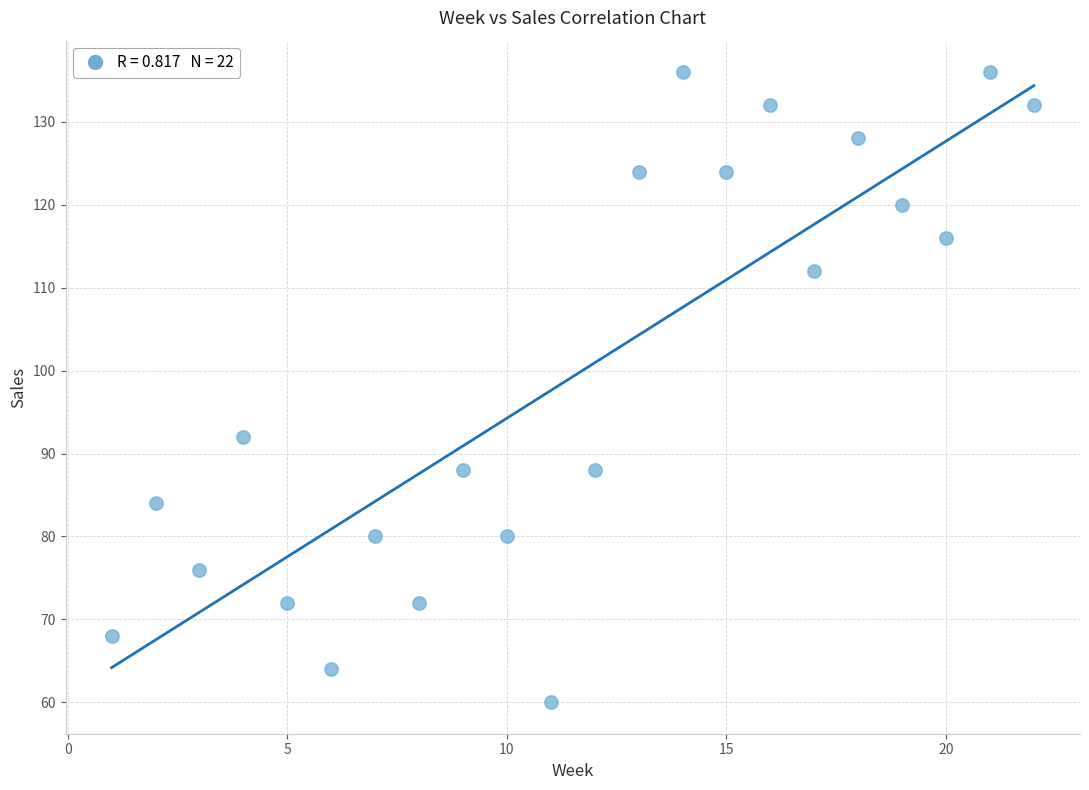

What is the range of Y values (max minus min)?

76